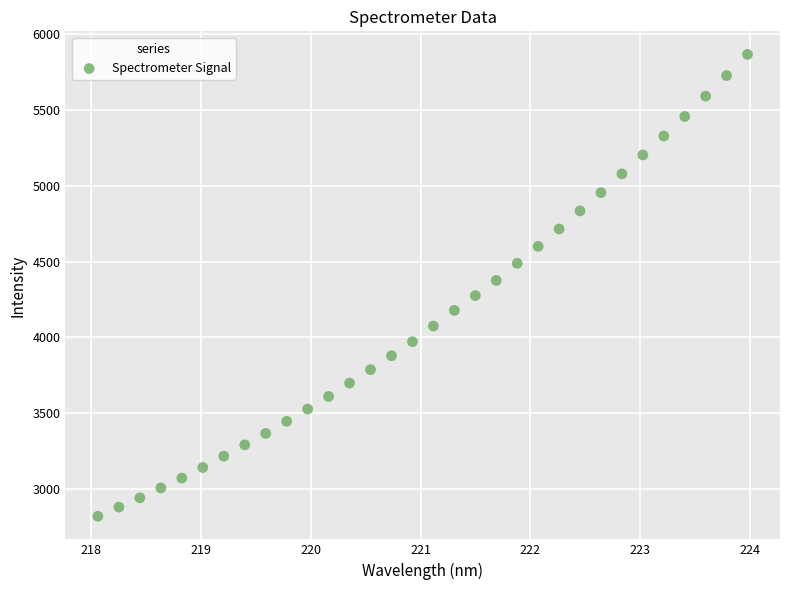

What is the range of X values (max minus min)?

5.9